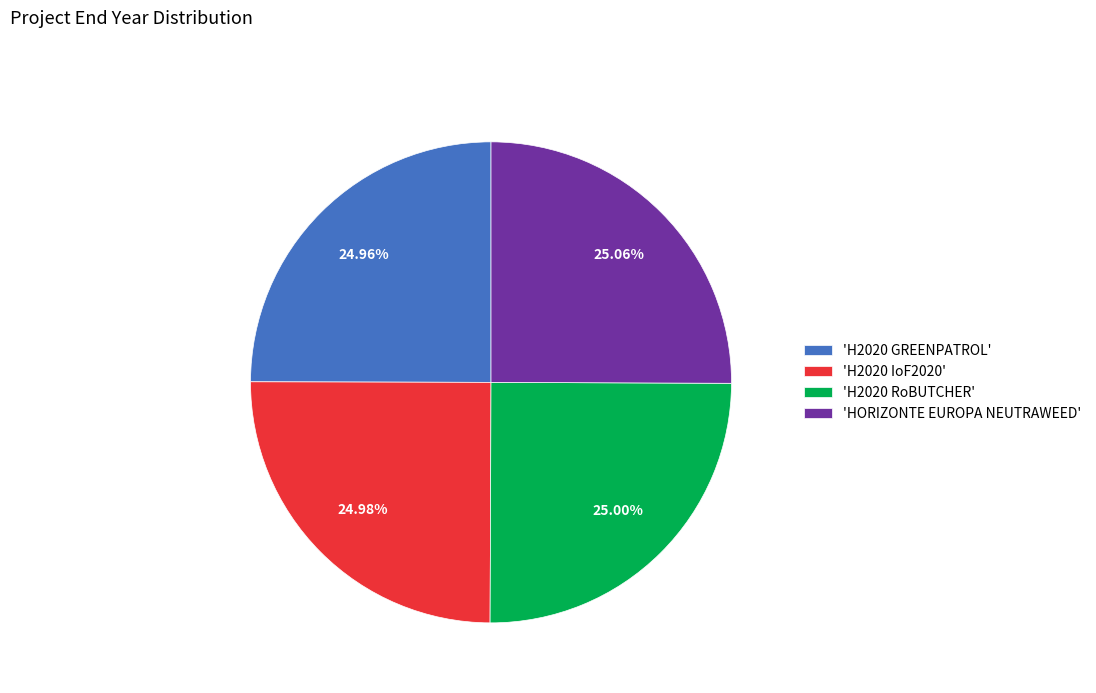

How many slices are in this pie chart?

4